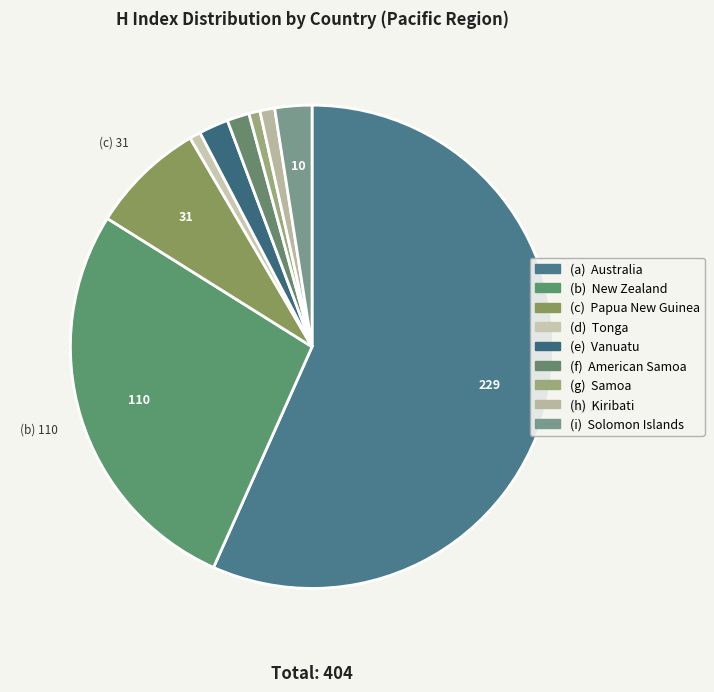

What is the majority slice?

Australia